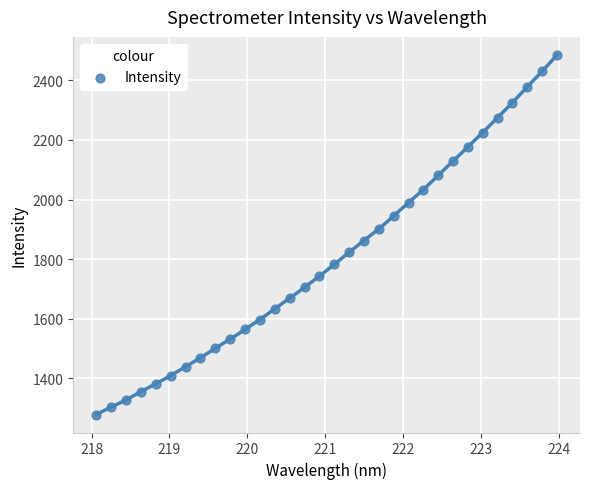

What is the range of X values (max minus min)?

5.9